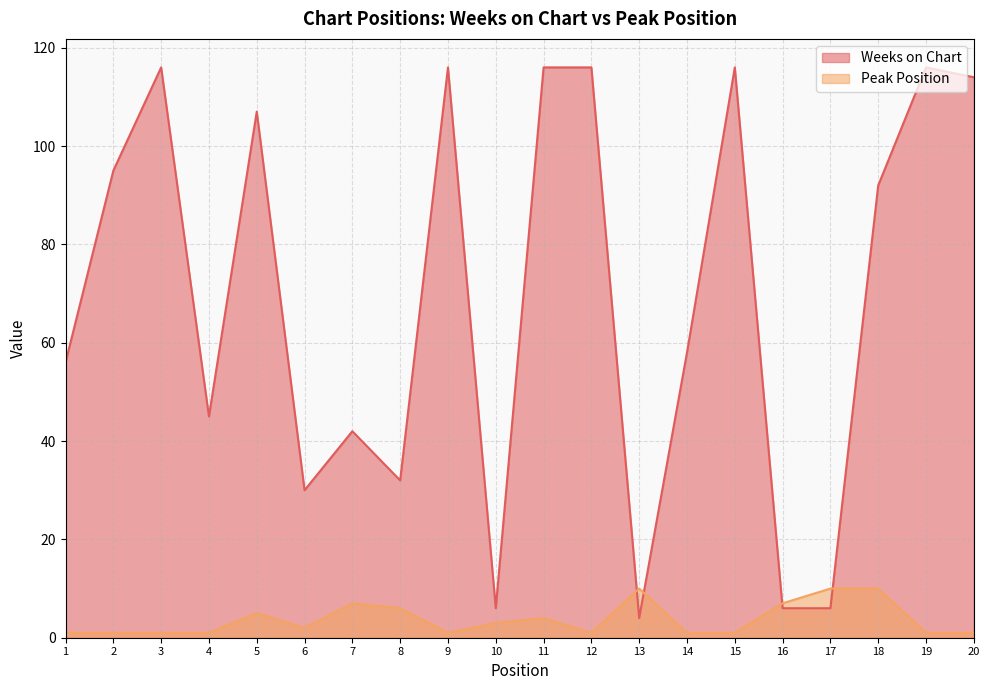

Which series has the largest total across all categories?

Weeks on Chart